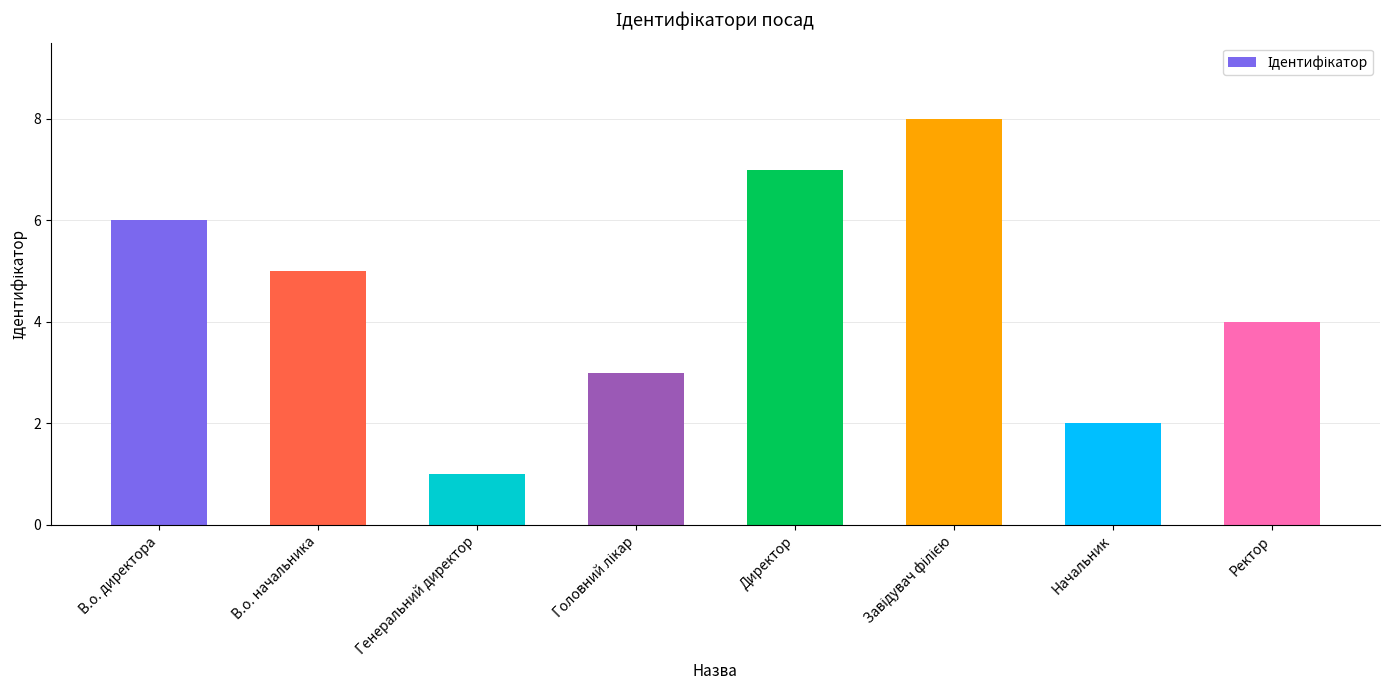

What is the difference between the values at В.о. директора and Генеральний директор?

5